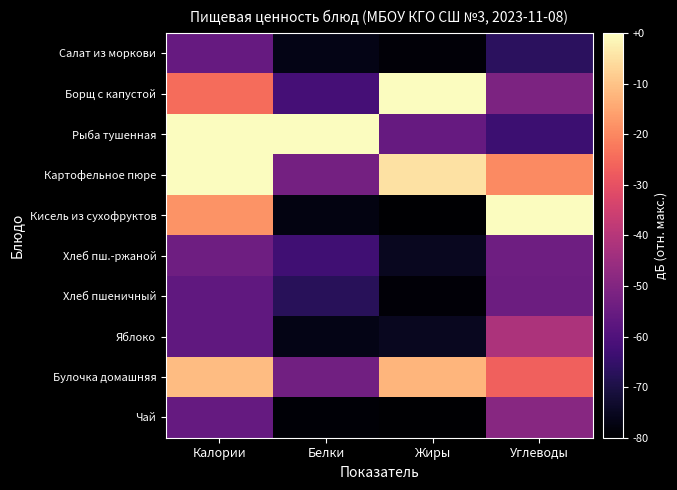

Reading left to right, extract all data points from this chart.

Салат из моркови: Калории=0.3	Белки=0.0	Жиры=0.0	Углеводы=0.2
Борщ с капустой: Калории=0.7	Белки=0.2	Жиры=1.0	Углеводы=0.4
Рыба тушенная: Калории=1.0	Белки=1.0	Жиры=0.3	Углеводы=0.2
Картофельное пюре: Калории=1.0	Белки=0.3	Жиры=0.9	Углеводы=0.8
Кисель из сухофруктов: Калории=0.8	Белки=0.0	Жиры=0.0	Углеводы=1.0
Хлеб пш.-ржаной: Калории=0.3	Белки=0.2	Жиры=0.1	Углеводы=0.3
Хлеб пшеничный: Калории=0.3	Белки=0.2	Жиры=0.0	Углеводы=0.3
Яблоко: Калории=0.3	Белки=0.0	Жиры=0.1	Углеводы=0.5
Булочка домашняя: Калории=0.9	Белки=0.3	Жиры=0.8	Углеводы=0.7
Чай: Калории=0.3	Белки=0.0	Жиры=0.0	Углеводы=0.4